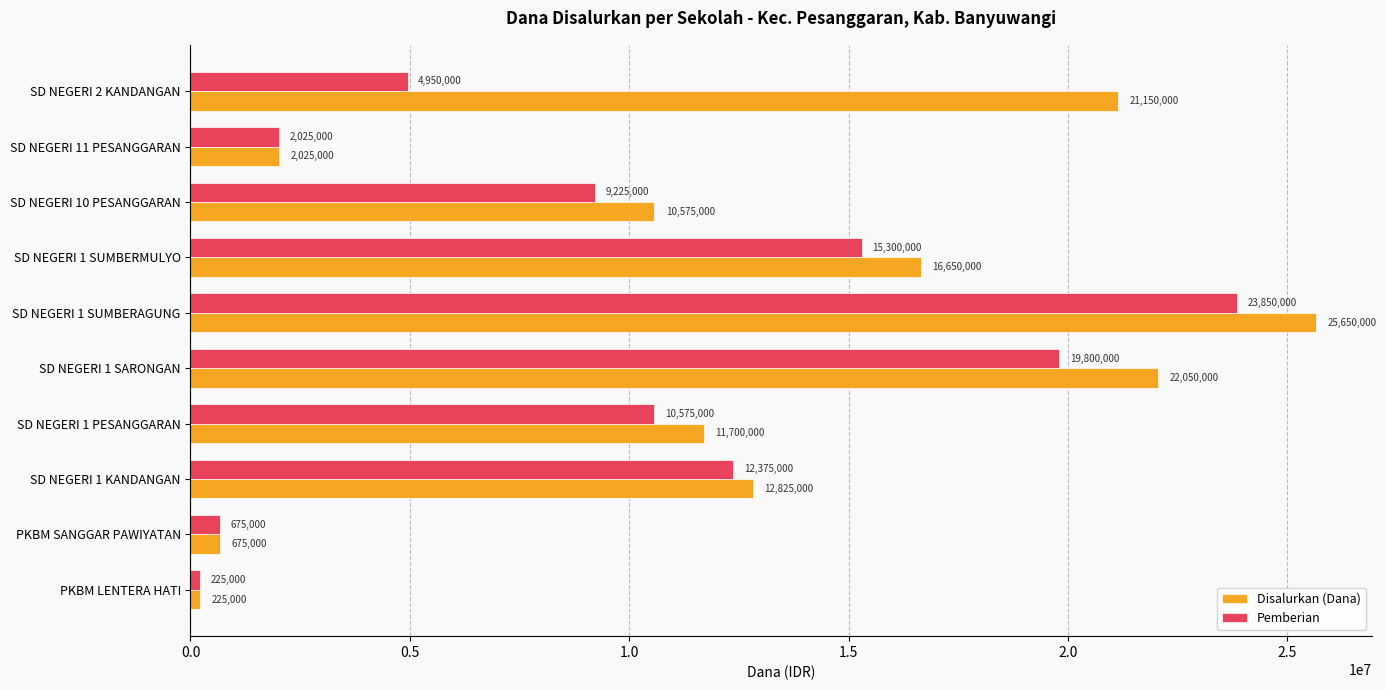

Which category has the lowest value in the Pemberian series?

PKBM LENTERA HATI